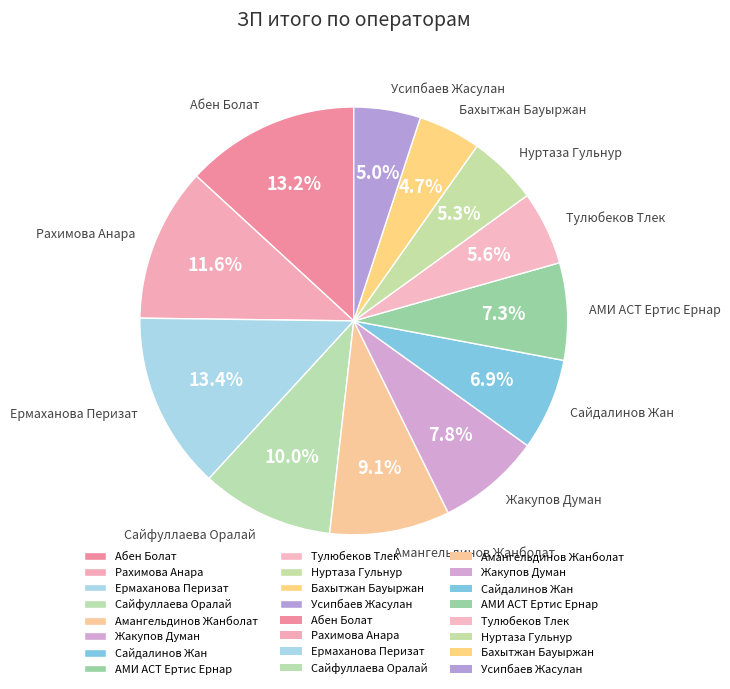

What percentage do Бахытжан Бауыржан and Ермаханова Перизат together represent?

18.1%